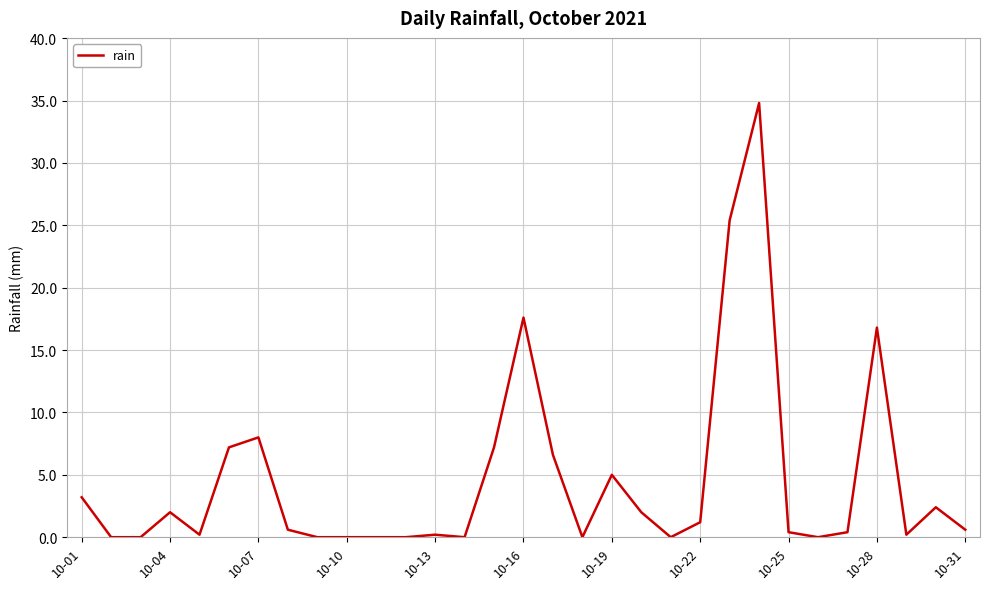

True or false: the data has more than 2 interior local peaks.

True